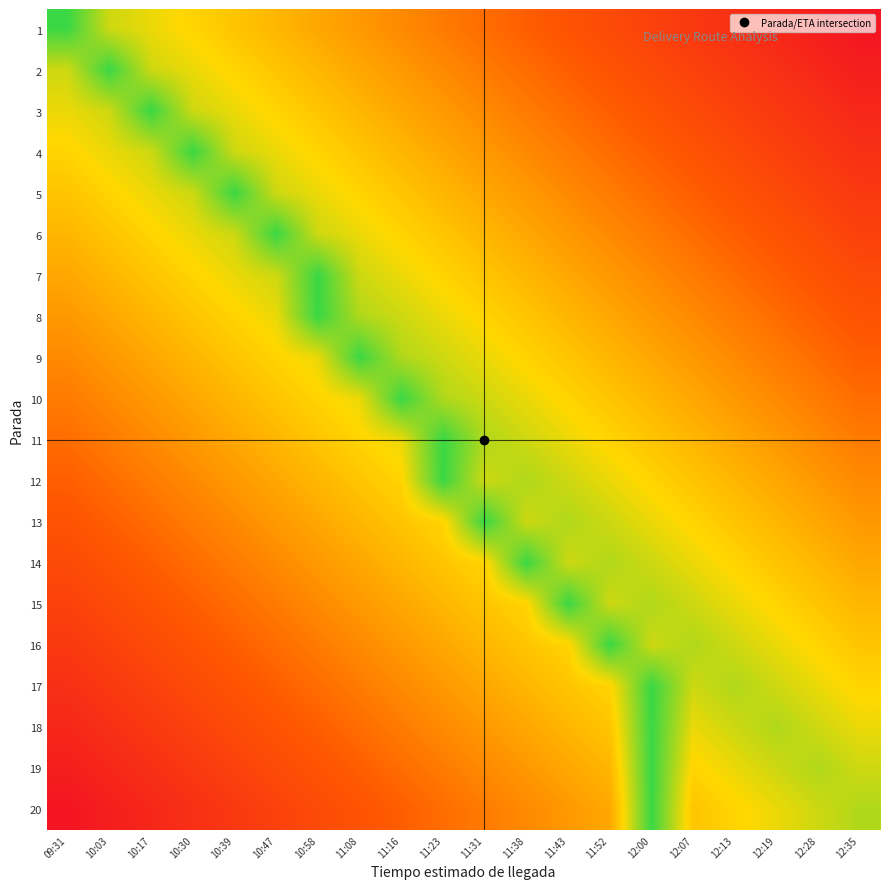

At 11:43, list the series in order from smallest to largest.

1, 2, 3, 4, 5, 6, 20, 7, 19, 8, 18, 17, 9, 16, 10, 11, 14, 12, 13, 15